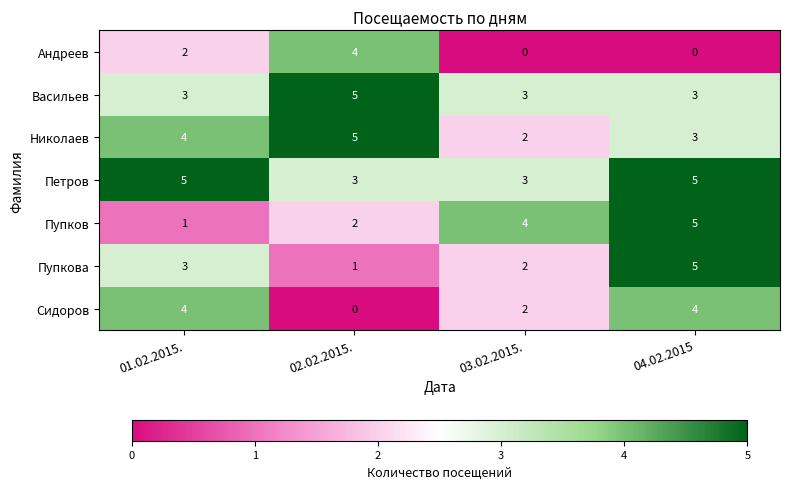

What is the difference between the highest and lowest values at 04.02.2015?

5